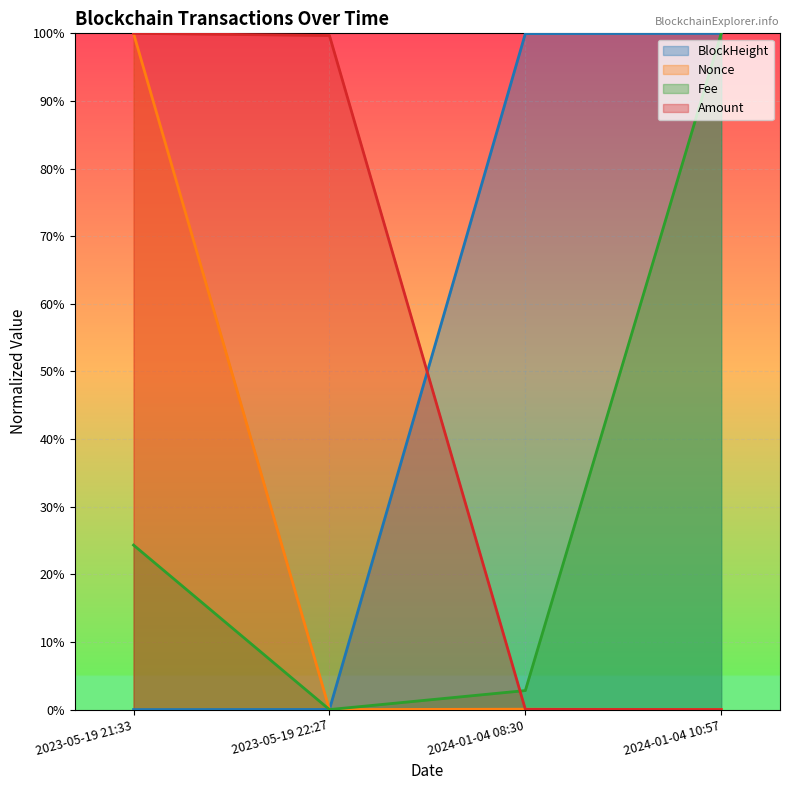

Rank the series at 2024-01-04 10:57 from highest to lowest value.

BlockHeight, Fee, Nonce, Amount